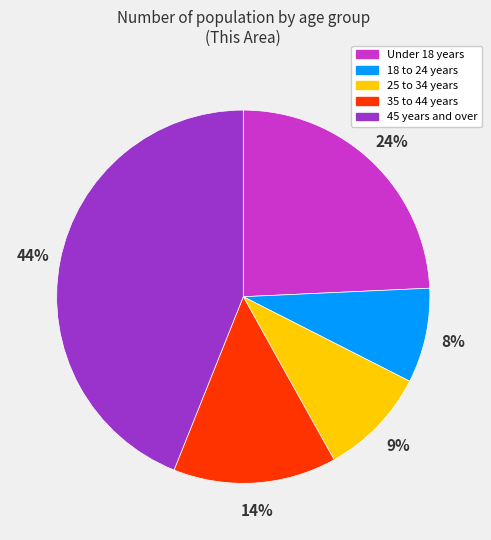

How many segments does this pie chart have?

5